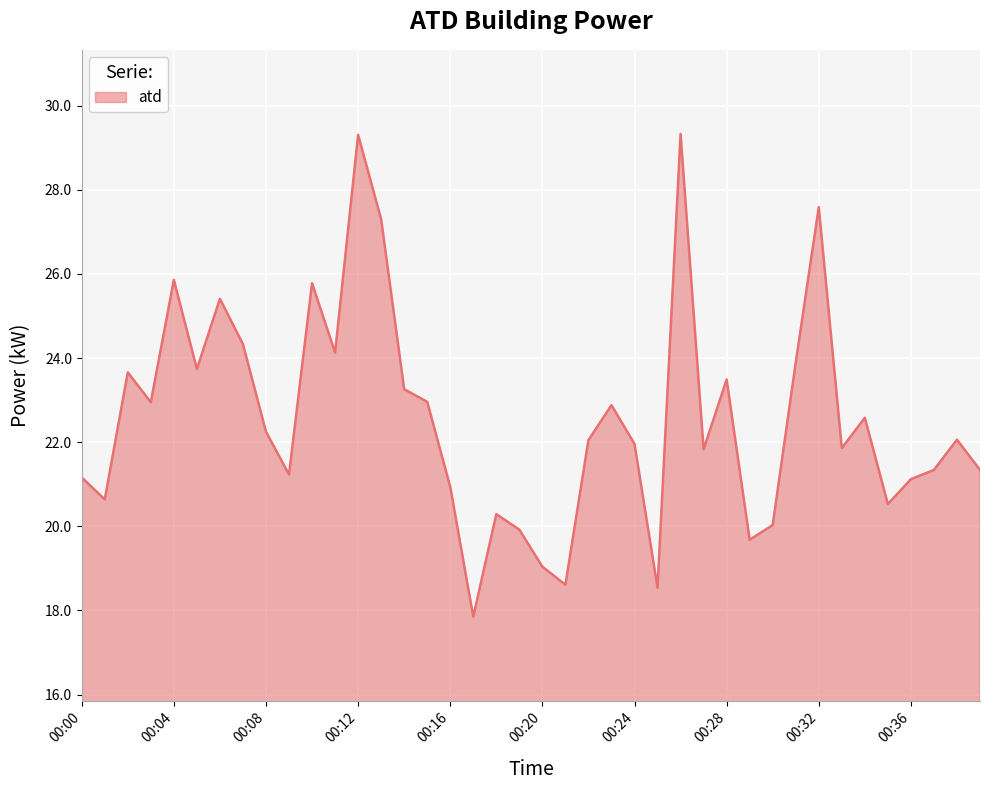

What is the maximum value shown in the chart?

29.3